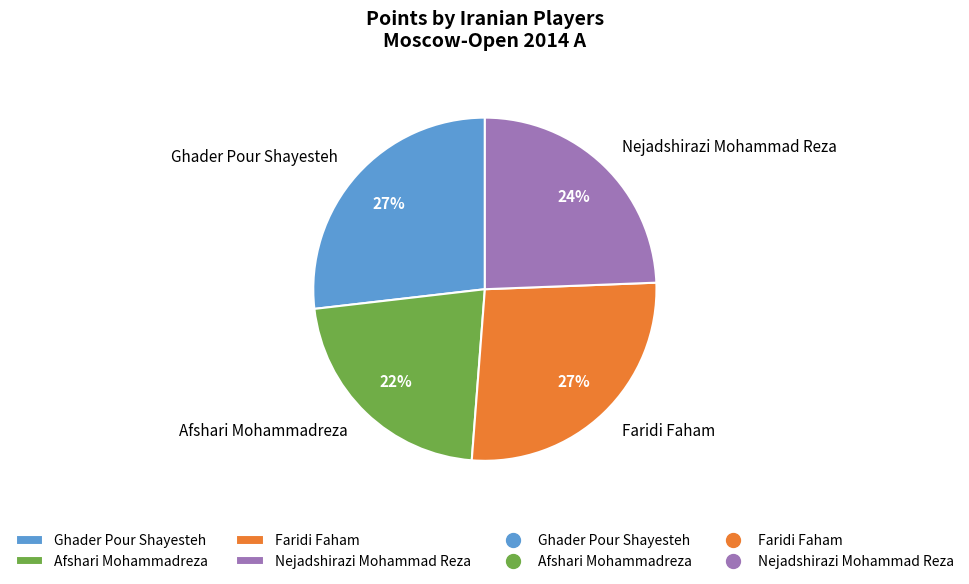

Which slice is the smallest?

Afshari Mohammadreza